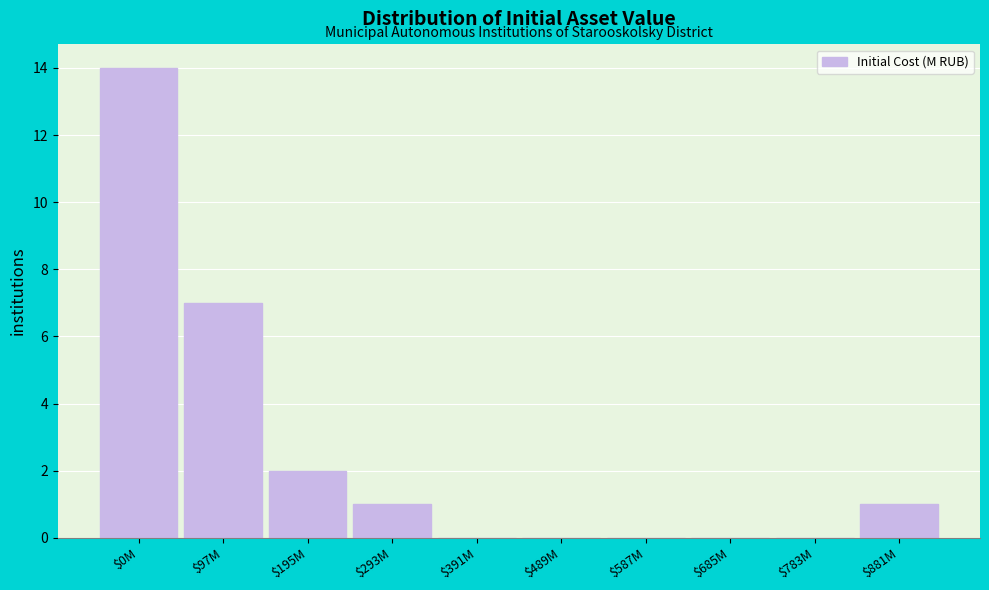

What is the maximum value shown in the chart?

14